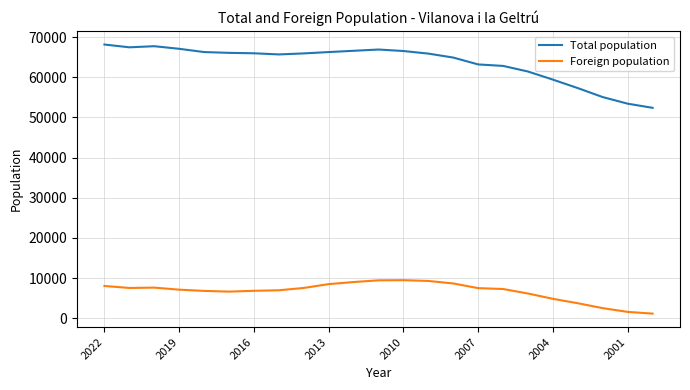

Which series has the widest spread of values?

Total population